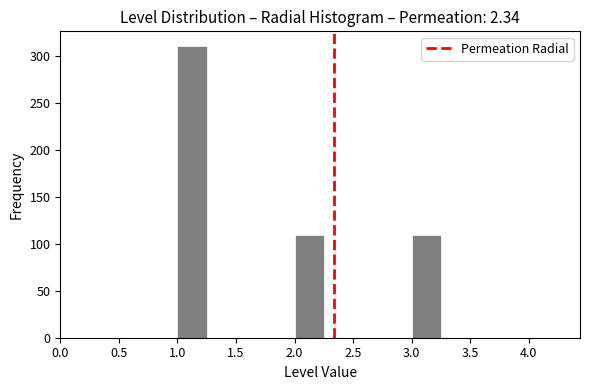

Reading left to right, transcribe this chart: for each bar, give the range it covers on the x-axis and its height. The values are not printed on the chart, so give them approximately, as read against the axis.

0.50 to 0.75: 0
0.75 to 1.00: 0
1.00 to 1.25: 310
1.25 to 1.50: 0
1.50 to 1.75: 0
1.75 to 2.00: 0
2.00 to 2.25: 110
2.25 to 2.50: 0
2.50 to 2.75: 0
2.75 to 3.00: 0
3.00 to 3.25: 110
3.25 to 3.50: 0
3.50 to 3.75: 0
3.75 to 4.00: 0
4.00 to 4.25: 0